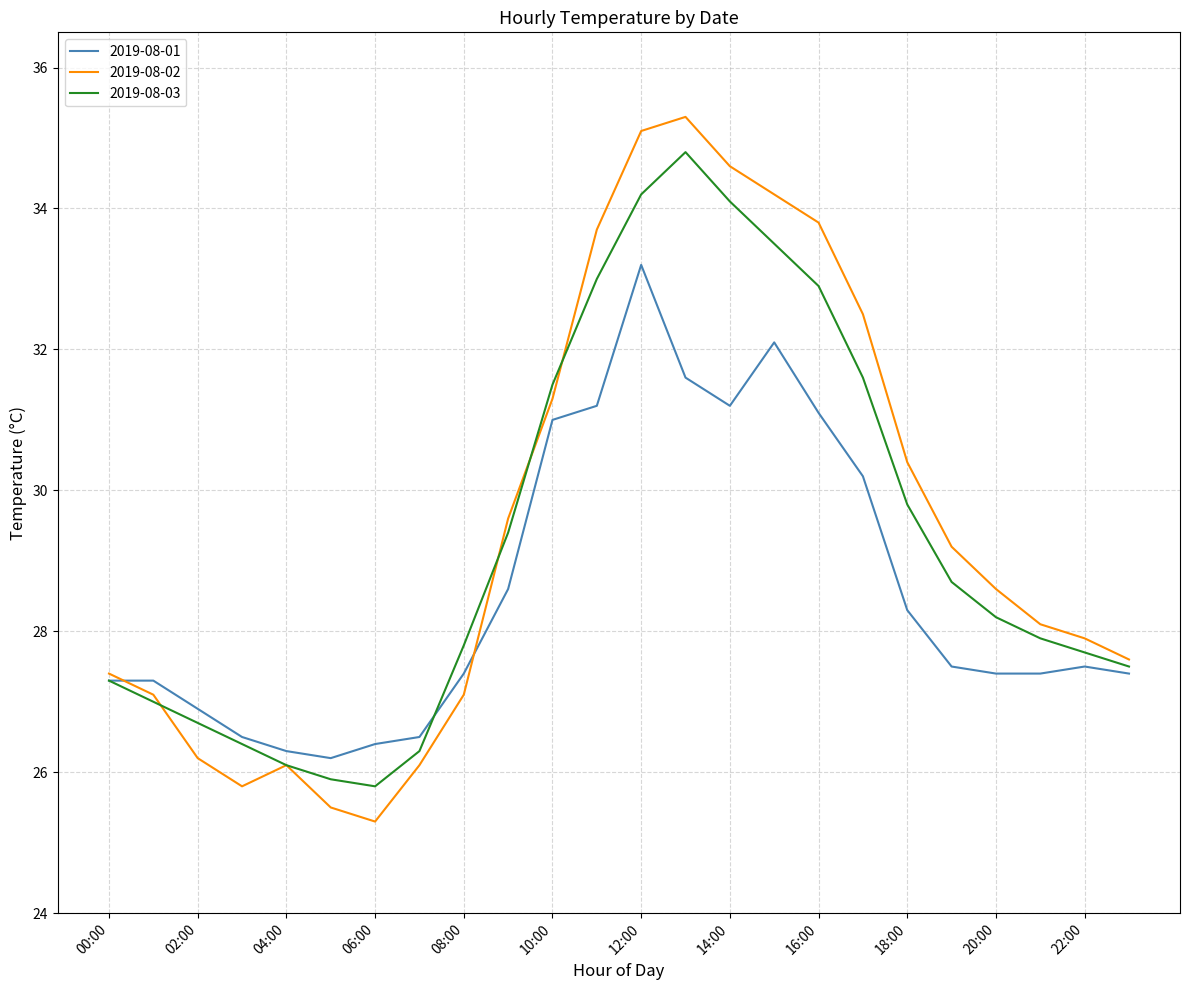

Rank the series by their maximum value, from lowest to highest.

2019-08-01, 2019-08-03, 2019-08-02